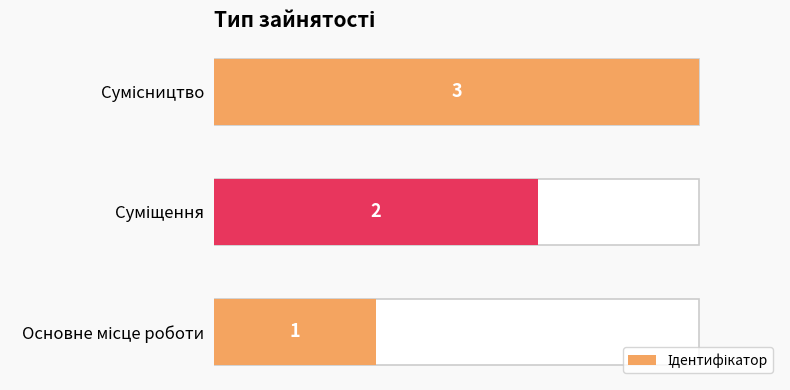

What is the minimum value shown in the chart?

1